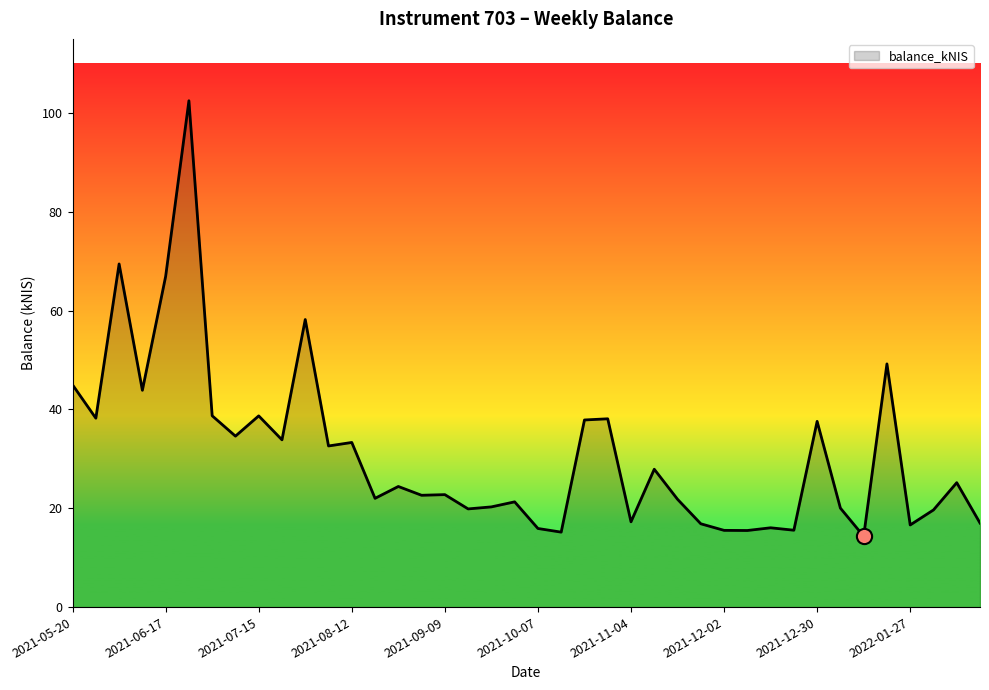

What is the difference between the maximum and minimum values?

88.1